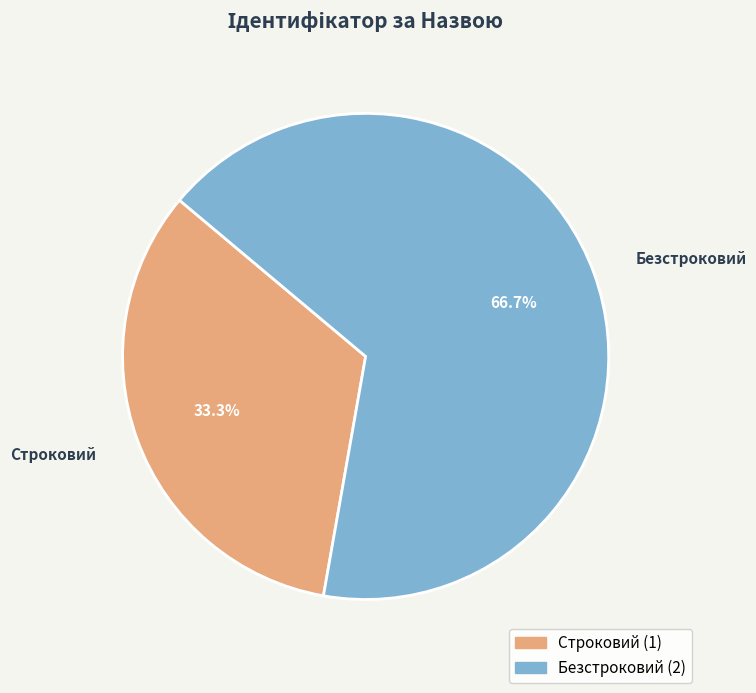

Rank the categories by value from lowest to highest.

Строковий, Безстроковий